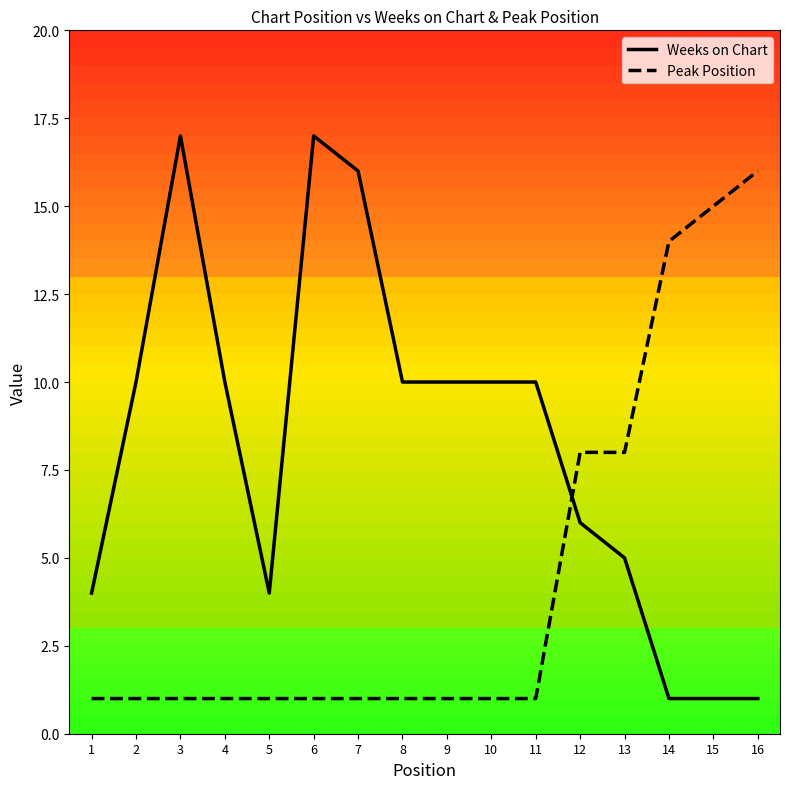

Is the value of Weeks on Chart at 11 greater than the value of Peak Position at 14?

No